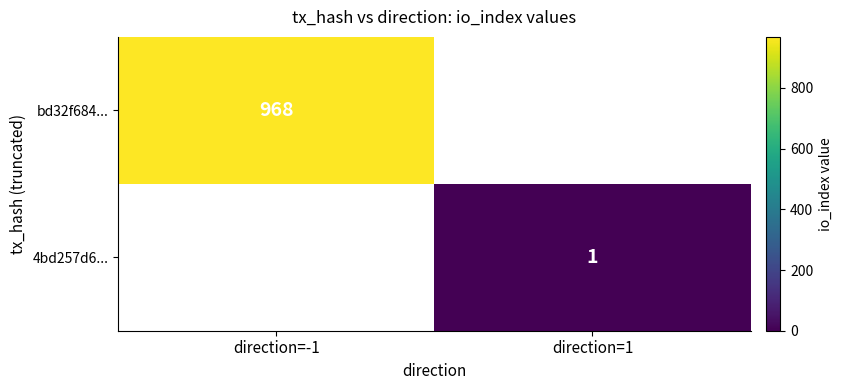

At which category does the chart reach its minimum across all series?

direction=1